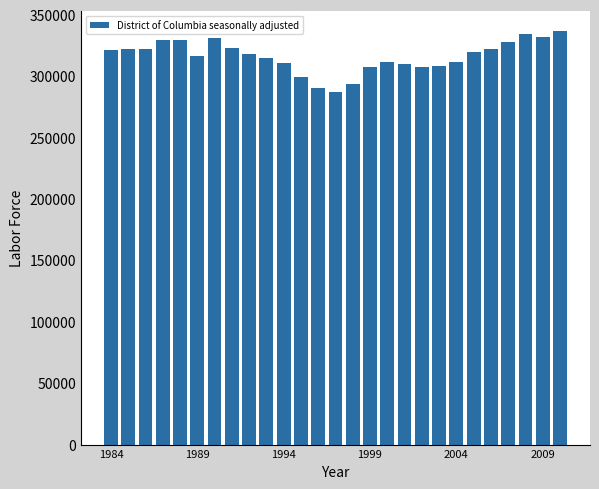

How many data points are above 318208?

14